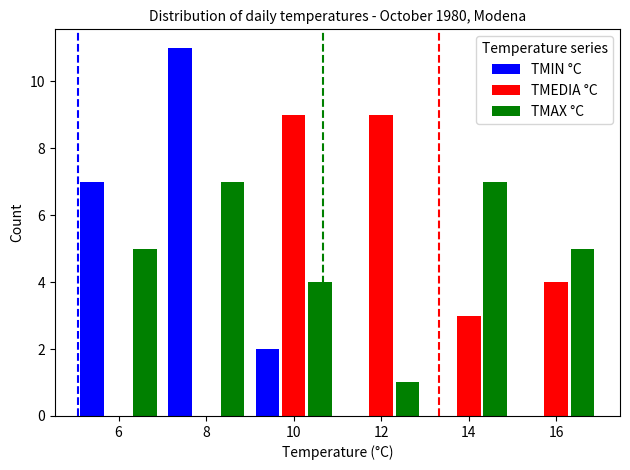

What is the sum of all TMIN °C values?

20